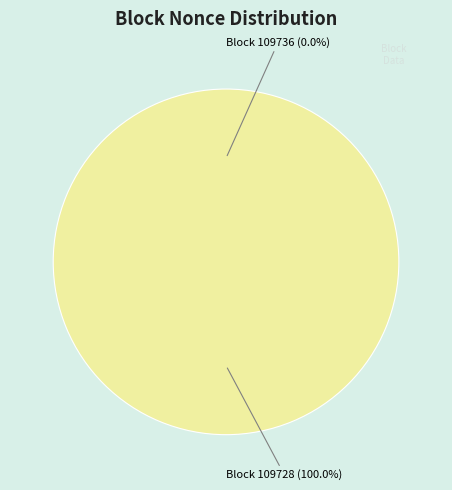

What percentage is the 109728 (Nonce: 44575) slice, to the nearest percent?

100%